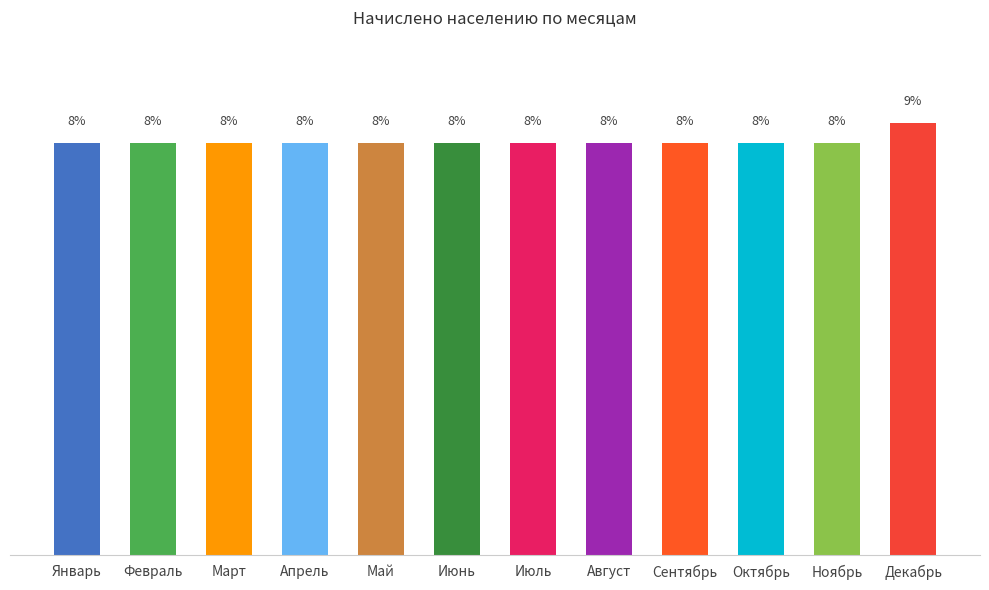

Is it true that the value at Декабрь is 13.6?

False